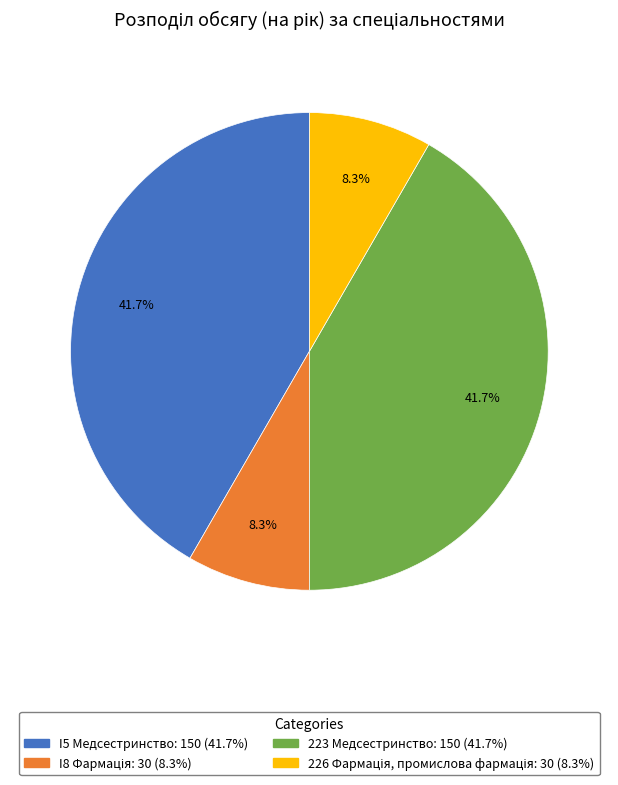

Is there a majority slice in this chart?

No